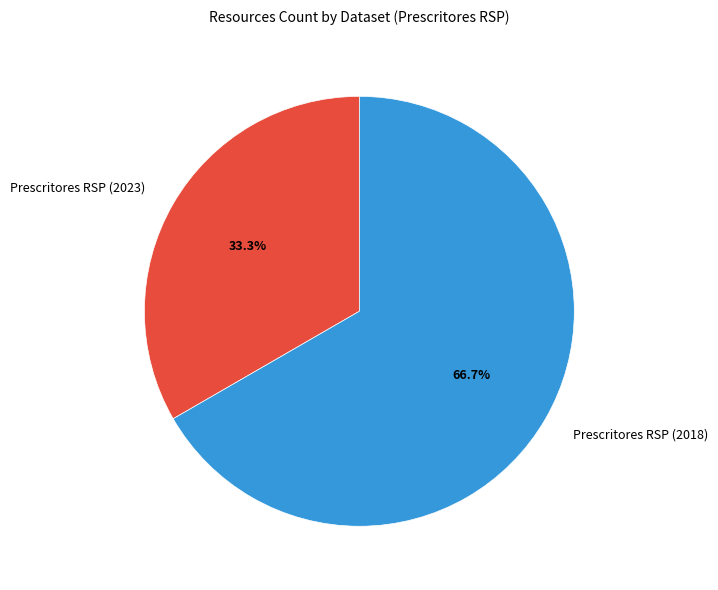

Is there any slice that represents more than half of the pie?

Yes